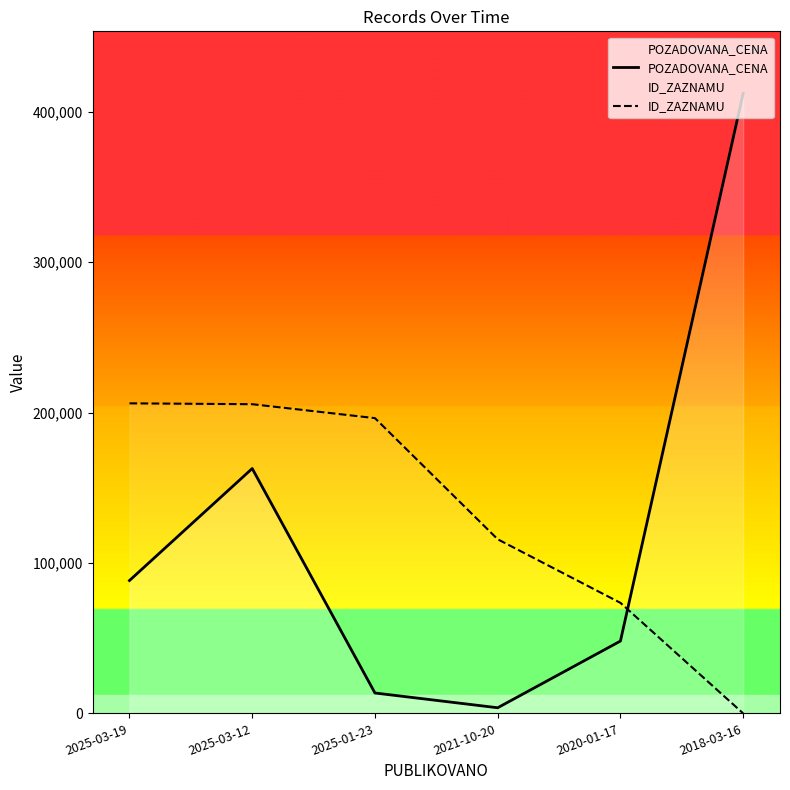

What is the approximate value of ID_ZAZNAMU at 2025-03-12?

205611.7